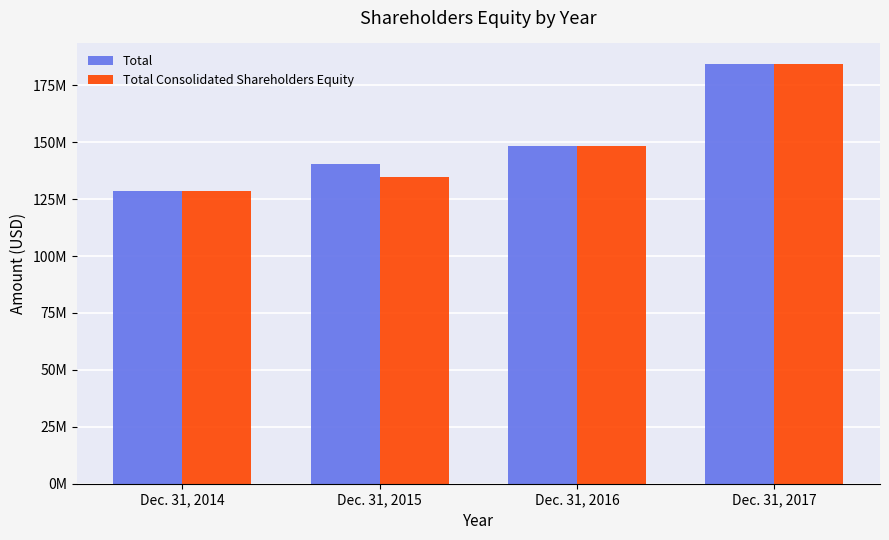

Reading right to left, list all the values displayed in this chart.

Total: Dec. 31, 2017=184178208	Dec. 31, 2016=148275842	Dec. 31, 2015=140388326	Dec. 31, 2014=128404699
Total Consolidated Shareholders Equity: Dec. 31, 2017=184178208	Dec. 31, 2016=148275842	Dec. 31, 2015=134781388	Dec. 31, 2014=128404699